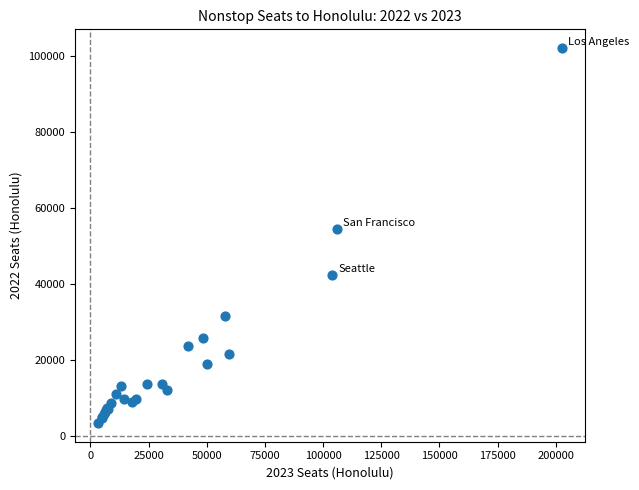

What Y value in the scatter plot is closest to 52768?

54472